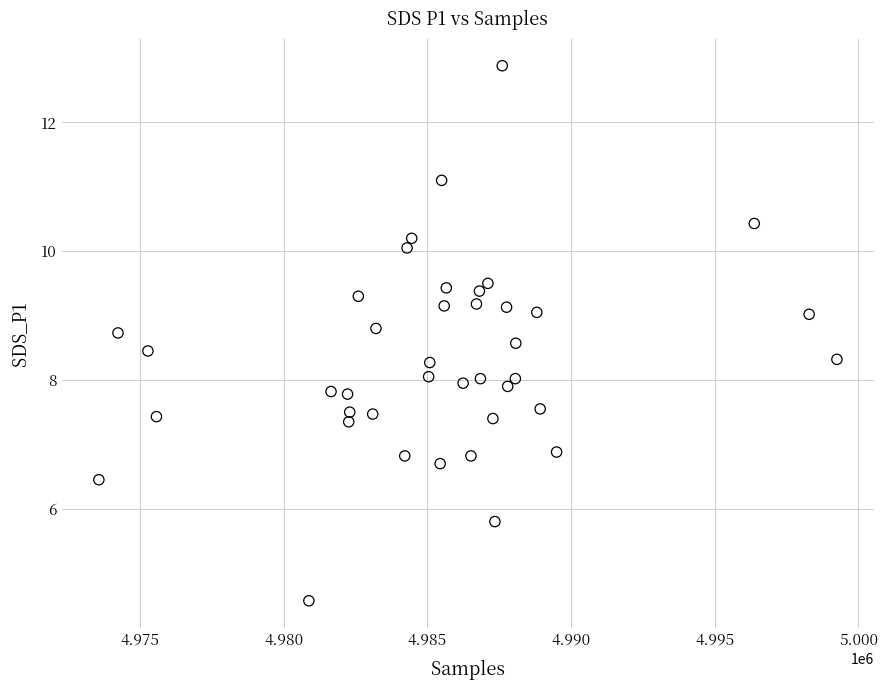

What is the range of X values (max minus min)?

25684.0